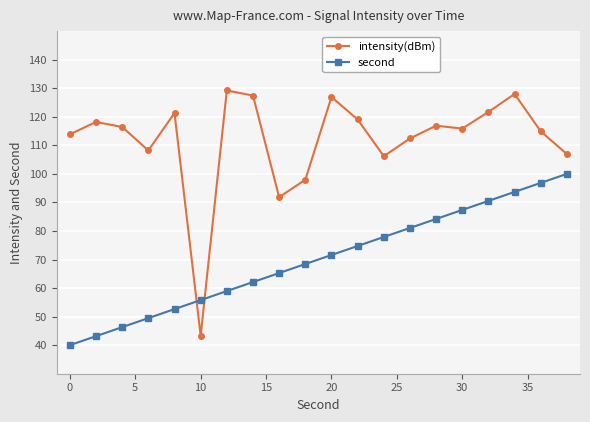

How many lines are shown in the chart?

2